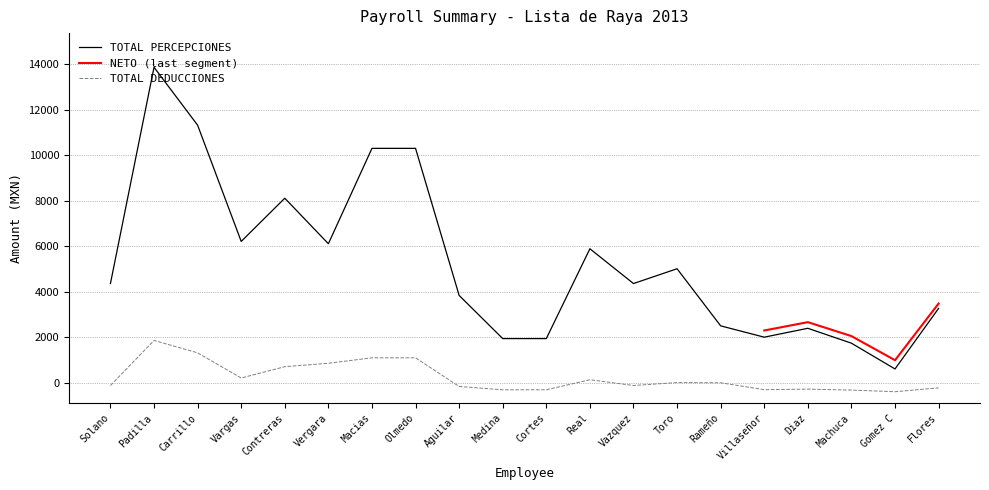

True or false: TOTAL DEDUCCIONES and TOTAL PERCEPCIONES cross at least once.

False